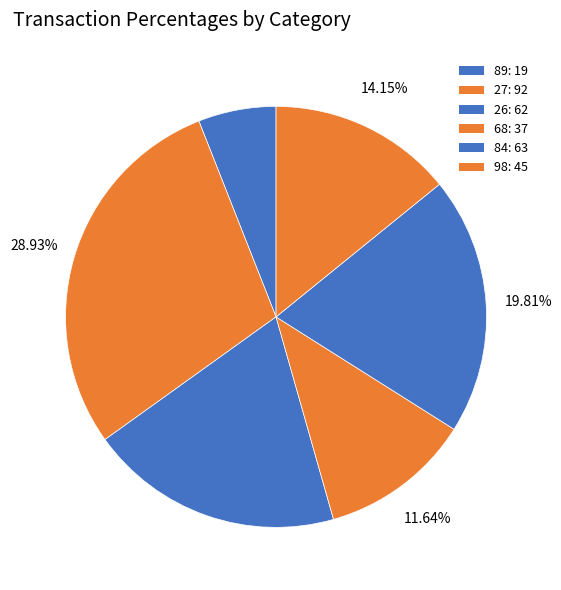

Which slice is the smallest?

89